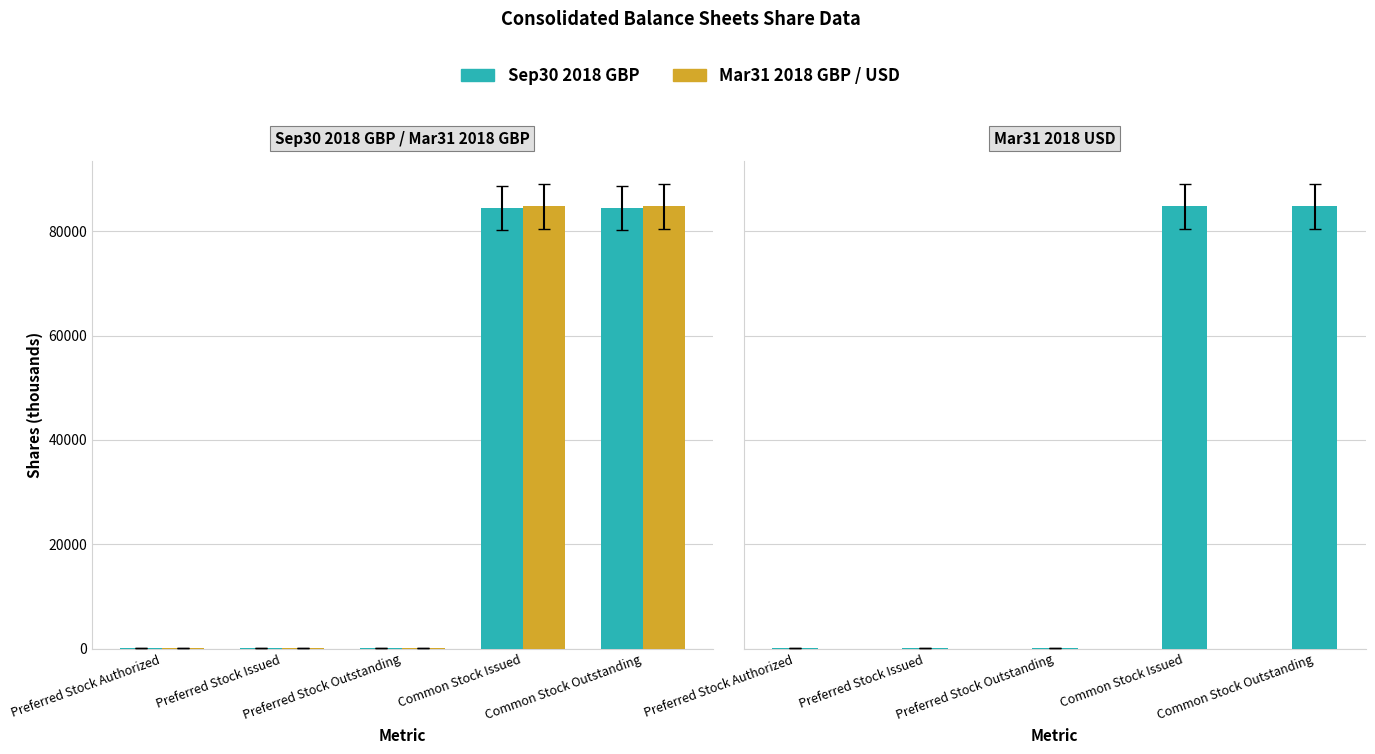

Are the bars horizontal?

No